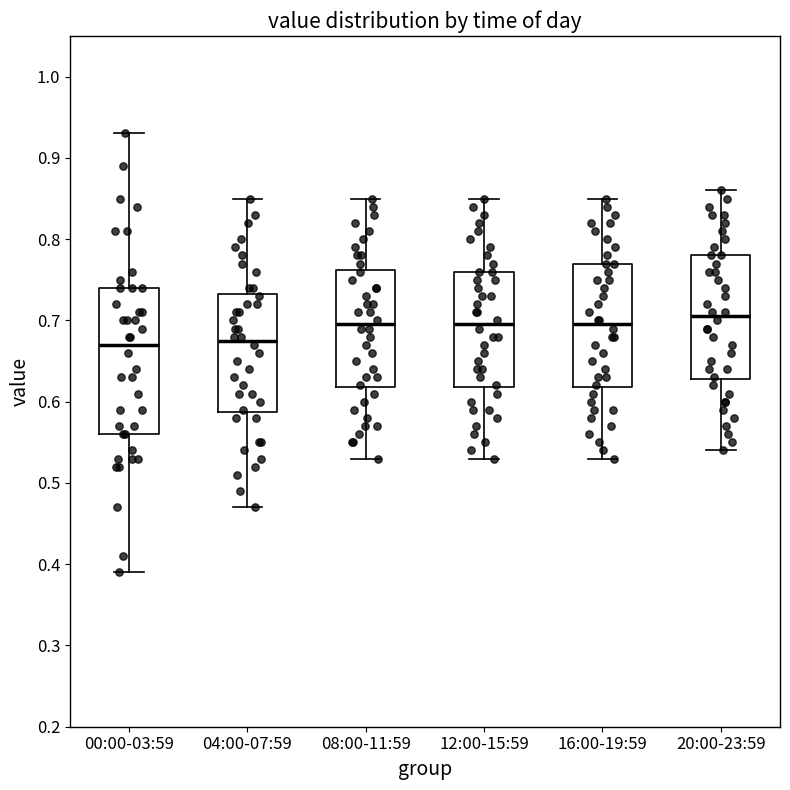

Comparing the boxes themselves (not the whiskers), which one is the tallest?

00:00-03:59